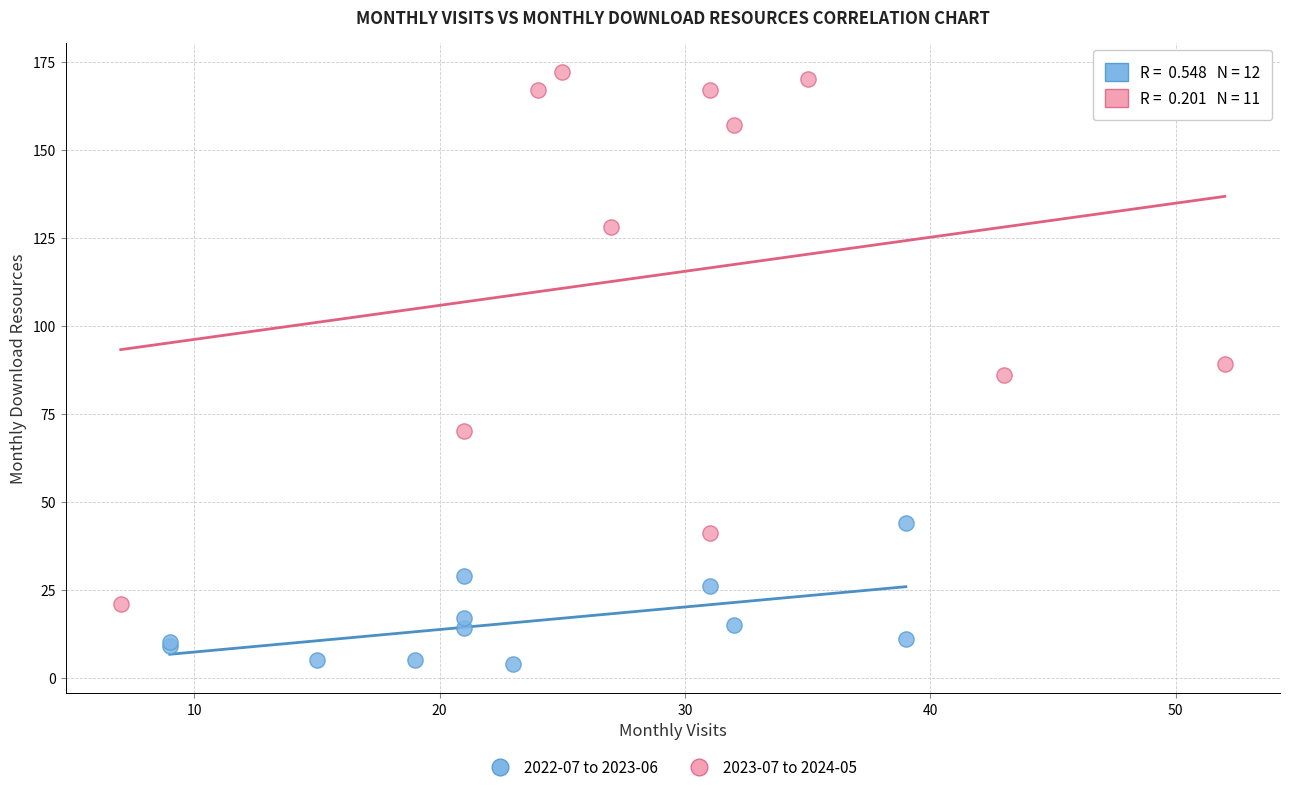

What are all the series names shown in the legend?

2022-07 to 2023-06, 2023-07 to 2024-05